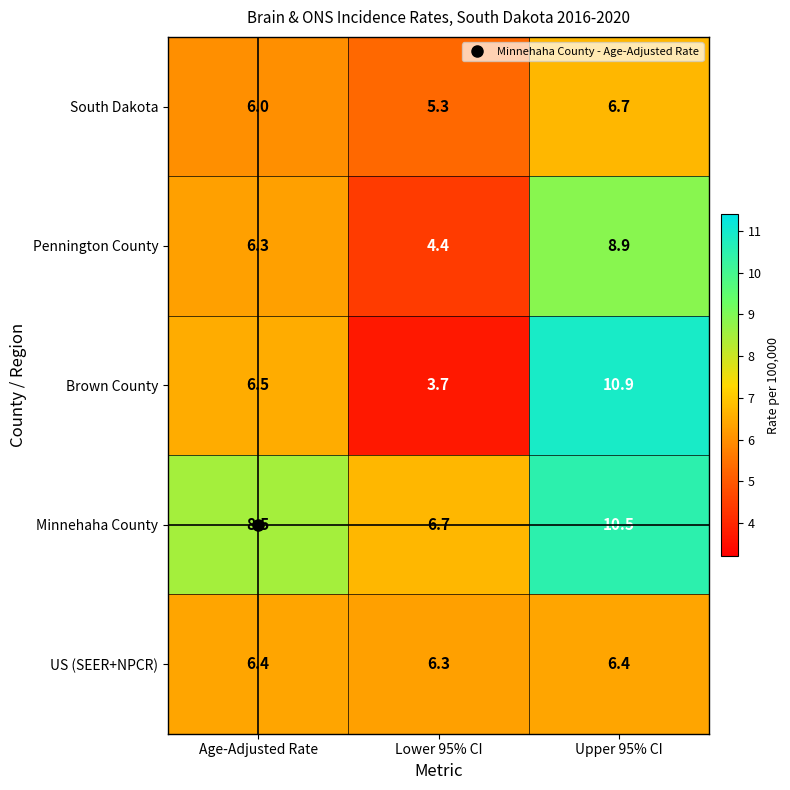

At which category is the sum across all series the highest?

Upper 95% CI